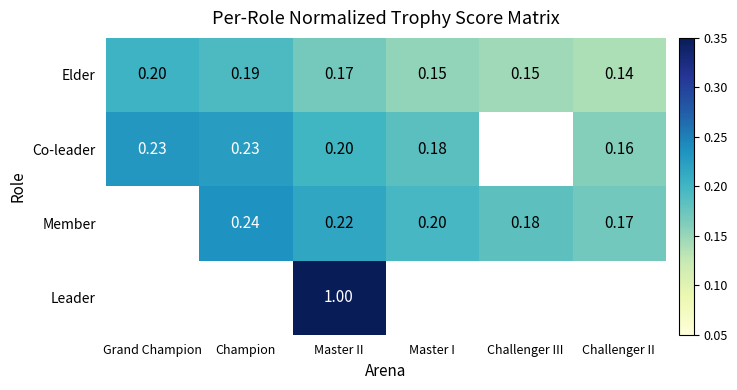

Between Challenger III and Challenger II, which is larger?

Challenger III